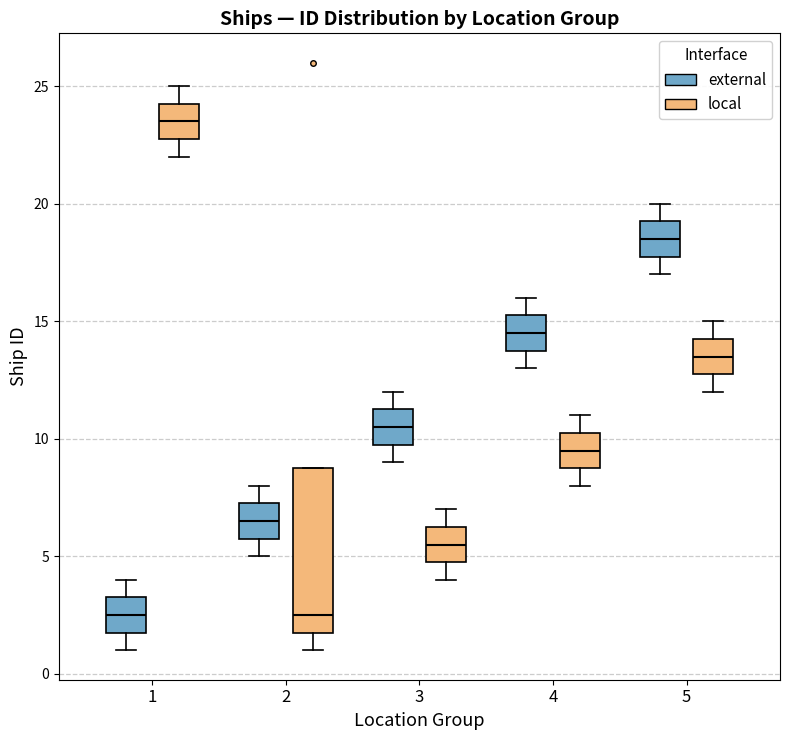

Reading left to right, read every box against the y-axis: the position of its median line, the range the box covers, and the ends of its whiskers. The values are not printed on the chart, so give them approximately, as read against the axis.

1 (external): median 2.5, box 2.0 to 3.5, whiskers 1.0 to 4.0
1 (local): median 23.5, box 23.0 to 24.5, whiskers 22.0 to 25.0
2 (external): median 6.5, box 6.0 to 7.5, whiskers 5.0 to 8.0
2 (local): median 2.5, box 2.0 to 9.0, whiskers 1.0 to 9.0
3 (external): median 10.5, box 10.0 to 11.5, whiskers 9.0 to 12.0
3 (local): median 5.5, box 5.0 to 6.5, whiskers 4.0 to 7.0
4 (external): median 14.5, box 14.0 to 15.5, whiskers 13.0 to 16.0
4 (local): median 9.5, box 9.0 to 10.5, whiskers 8.0 to 11.0
5 (external): median 18.5, box 18.0 to 19.5, whiskers 17.0 to 20.0
5 (local): median 13.5, box 13.0 to 14.5, whiskers 12.0 to 15.0